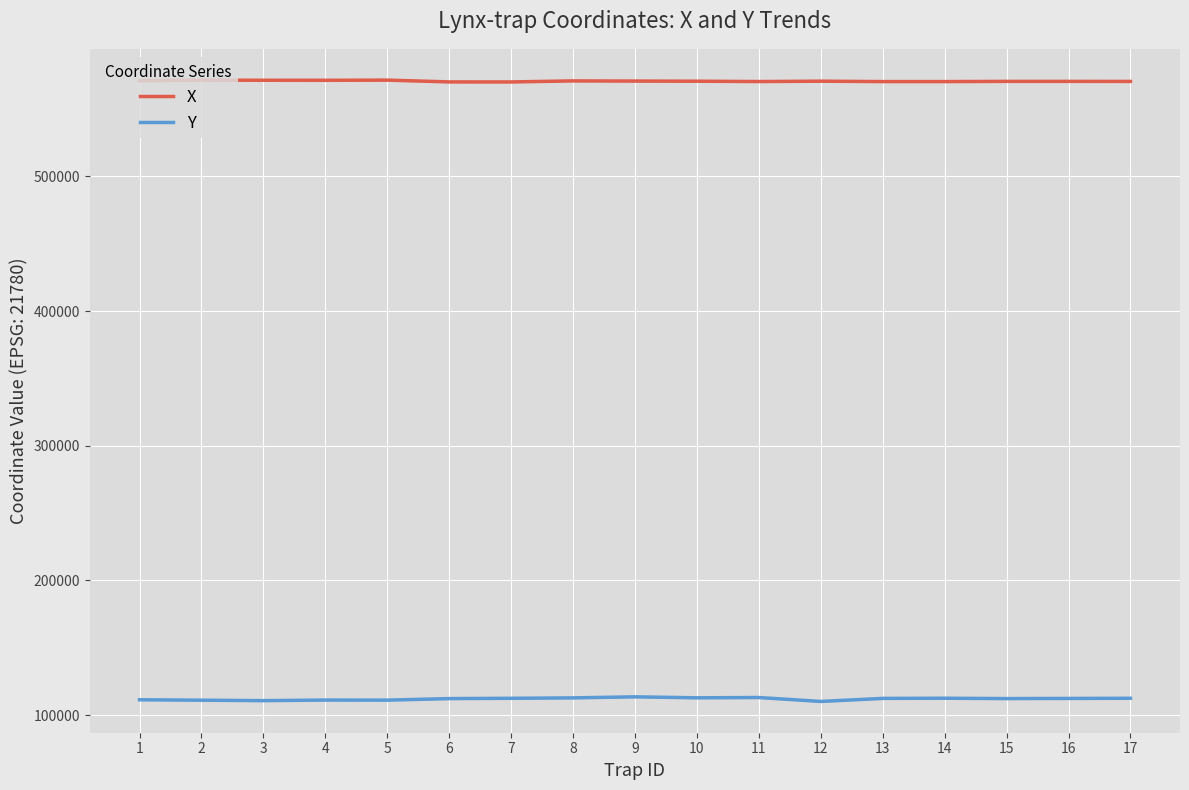

What is the value of the Y point at the 13th from the left?

112374.2